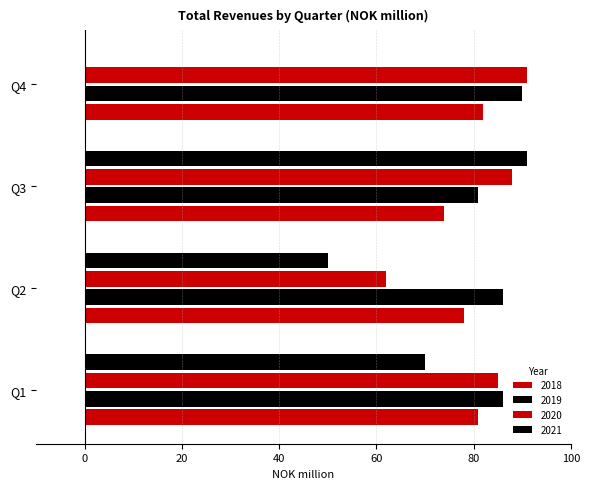

Is it true that 2020 equals 18 at Q1?

False